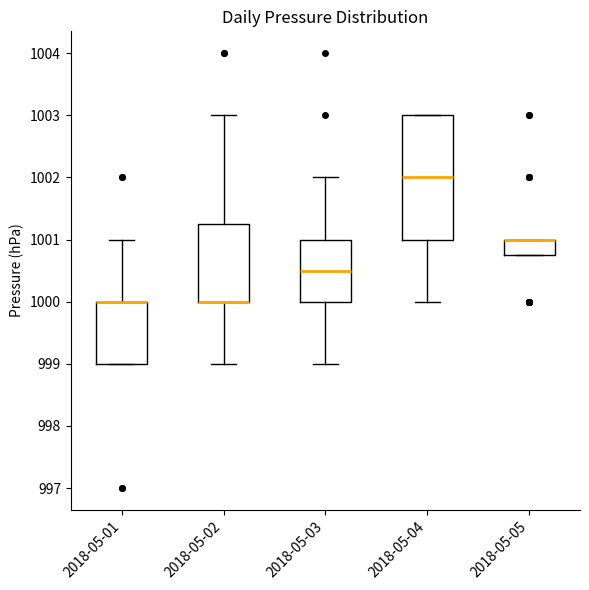

Reading left to right, transcribe this box plot: for each box, give where its median line is, the range the box spans, and where its two whiskers end, as read against the y-axis. The values are not printed on the chart, so give them approximately, as read against the axis.

2018-05-01: median 1000.0 (drawn on the box's upper edge), box 999.0 to 1000.0, whiskers 999.0 to 1001.0
2018-05-02: median 1000.0 (drawn on the box's lower edge), box 1000.0 to 1001.3, whiskers 999.0 to 1003.0
2018-05-03: median 1000.5, box 1000.0 to 1001.0, whiskers 999.0 to 1002.0
2018-05-04: median 1002.0, box 1001.0 to 1003.0, whiskers 1000.0 to 1003.0
2018-05-05: median 1001.0 (drawn on the box's upper edge), box 1000.8 to 1001.0, whiskers 1000.8 to 1001.0